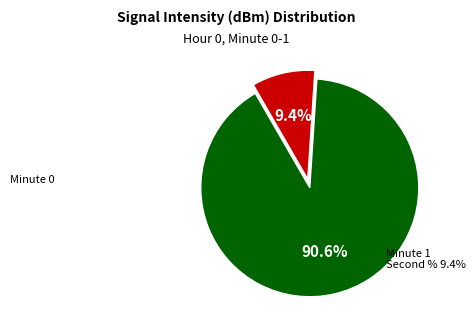

Does any single category account for the majority?

Yes